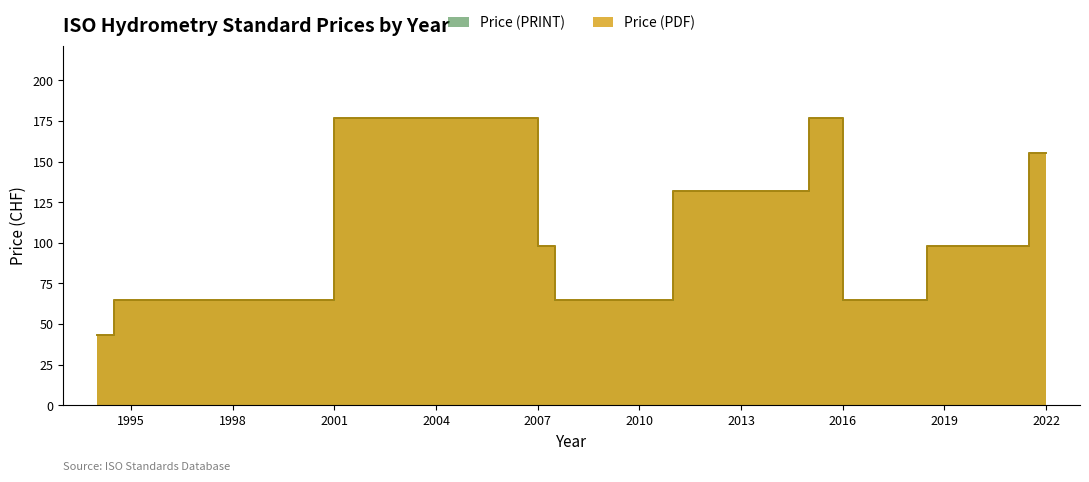

Does the chart display data point markers on the line(s)?

No